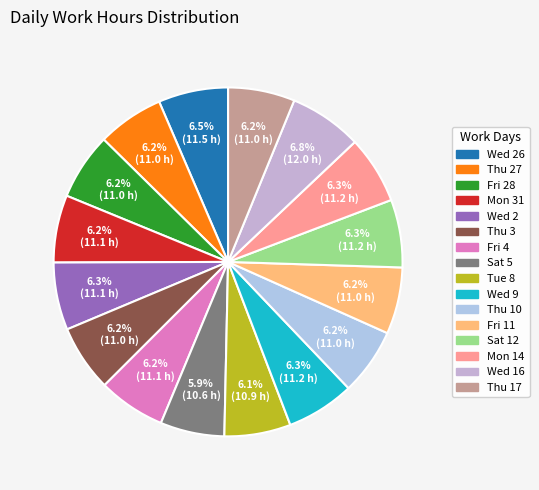

Which category has the biggest portion of the pie?

Wed 16